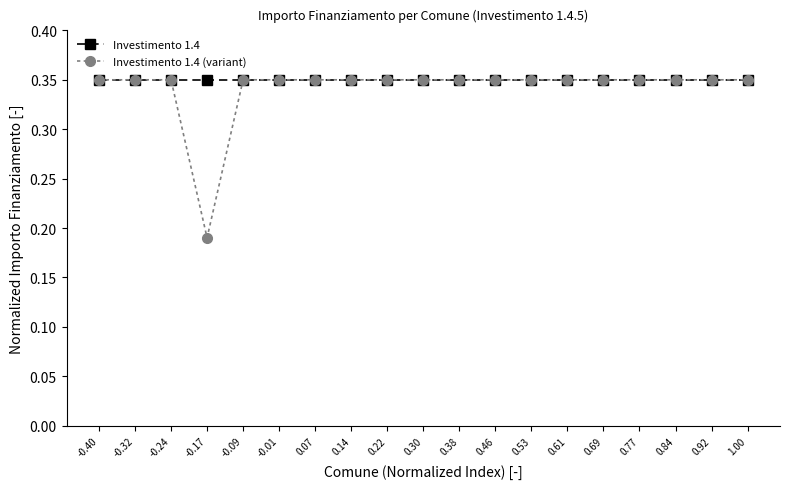

Is this an area chart (filled region under the line)?

No